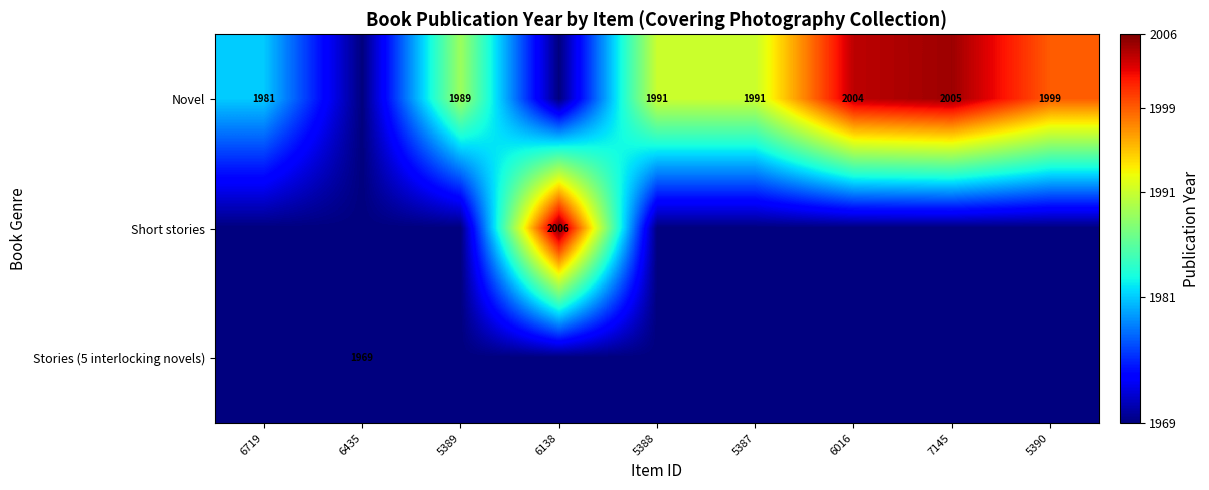

The Novel series shows 1989 at 5389. True or false?

True